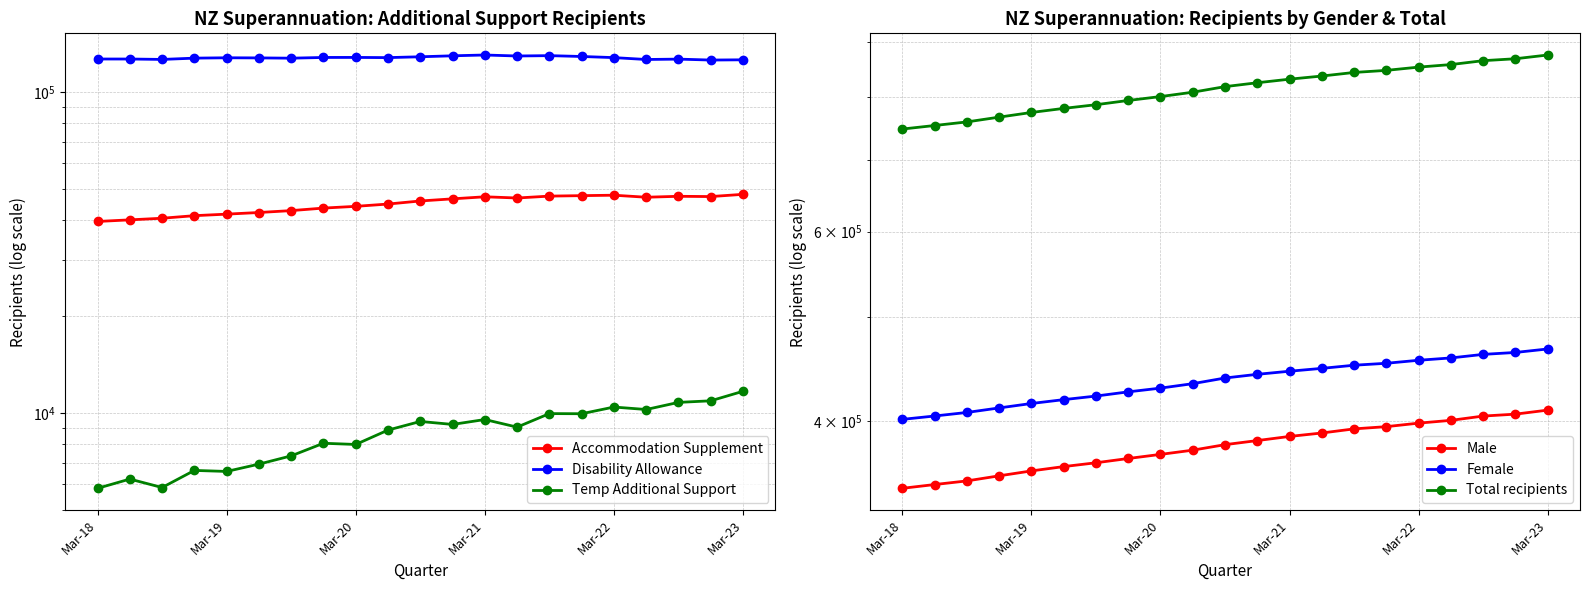

What position from the left is Mar-20?

3